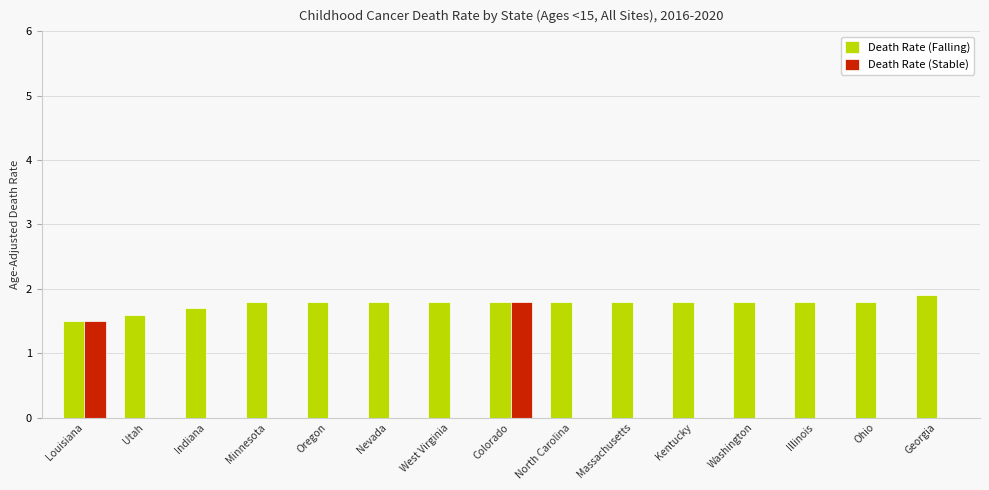

Are the bars grouped side by side (vs. stacked)?

Yes